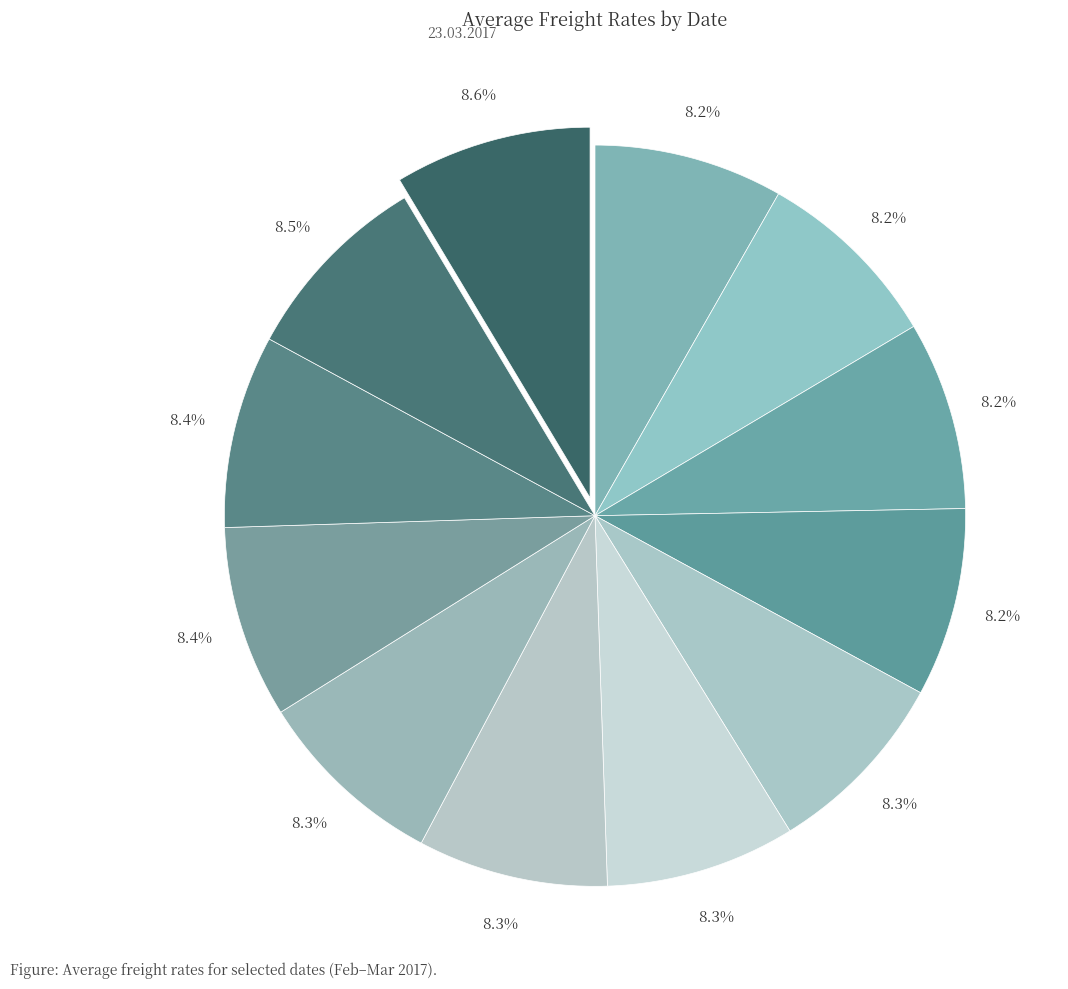

How many segments does this pie chart have?

12